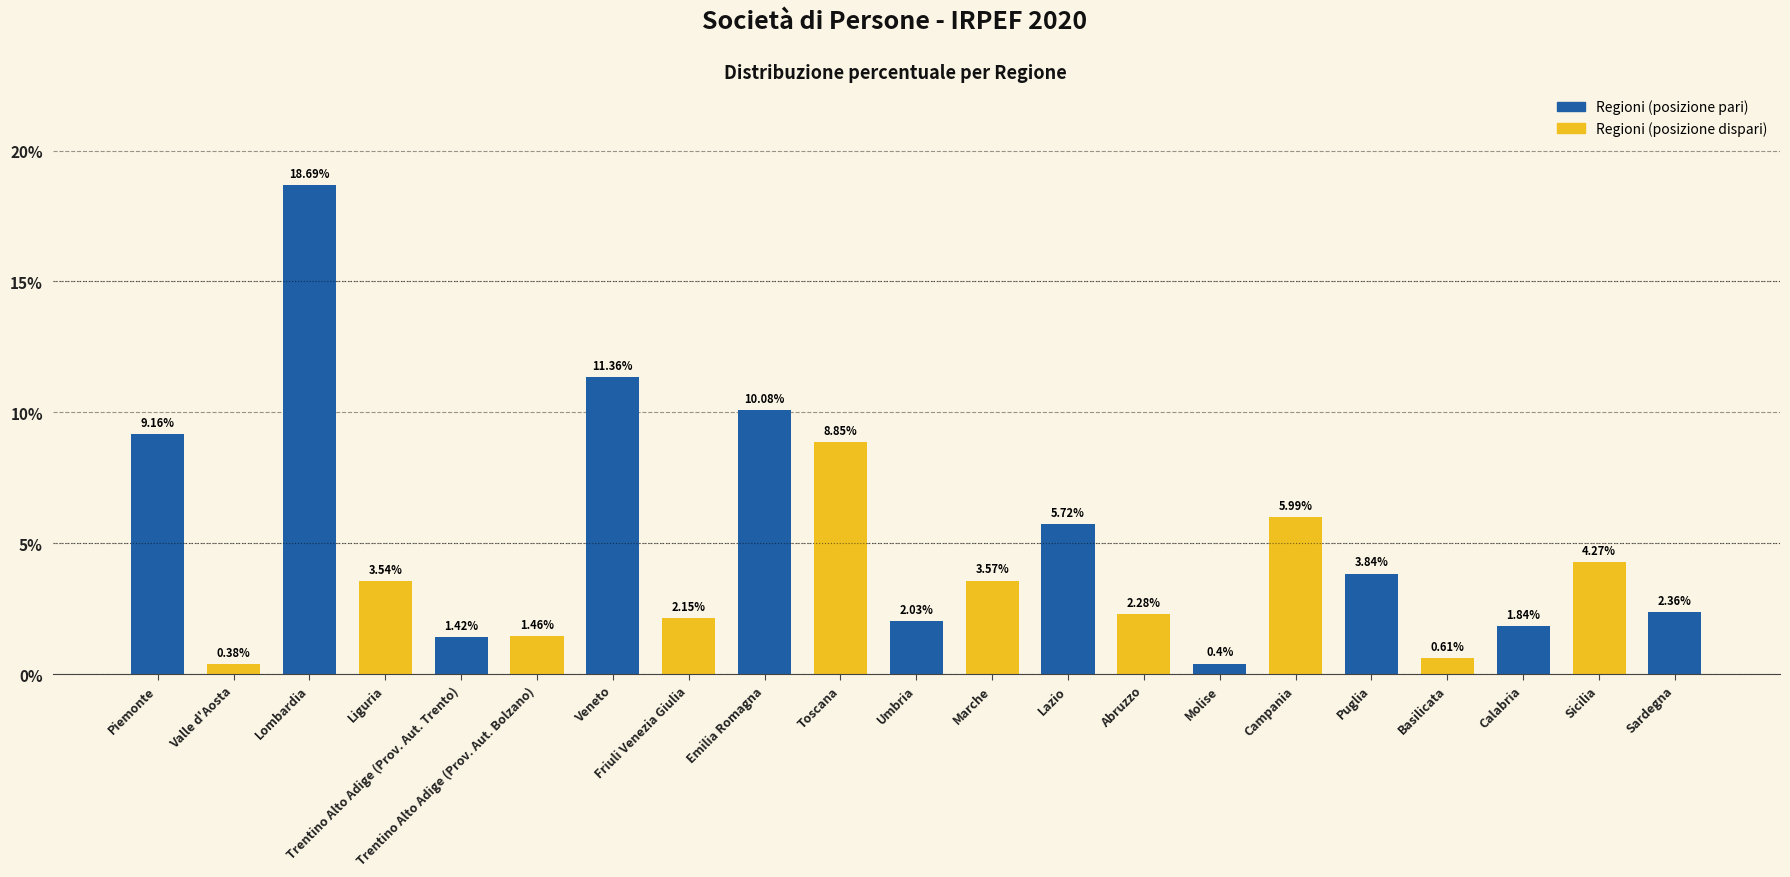

Between Trentino Alto Adige (Prov. Aut. Bolzano) and Basilicata, which is larger?

Trentino Alto Adige (Prov. Aut. Bolzano)